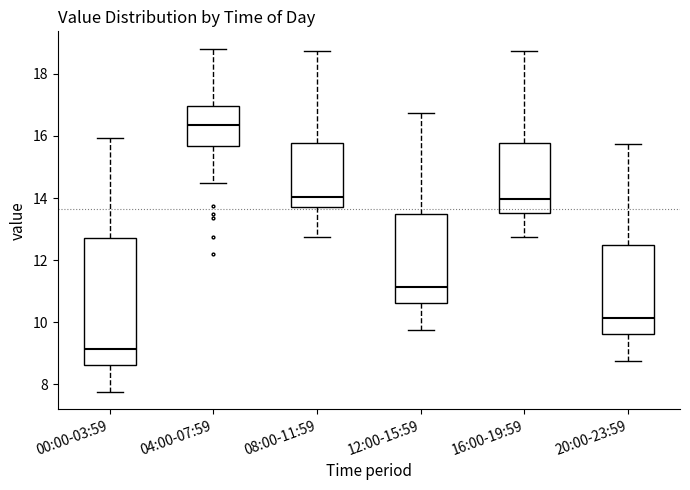

Which box's median line is the lowest?

00:00-03:59